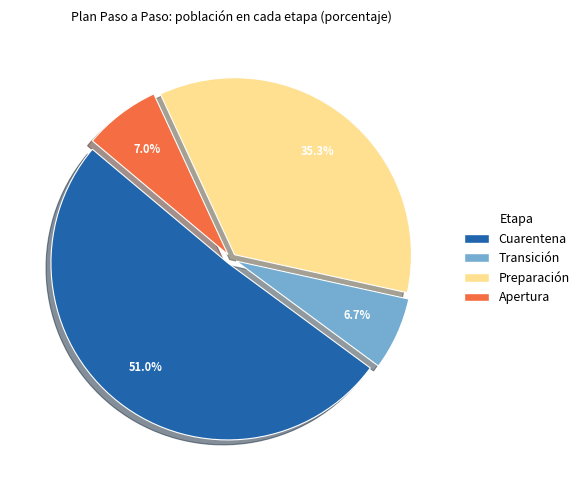

Does any single category account for the majority?

Yes